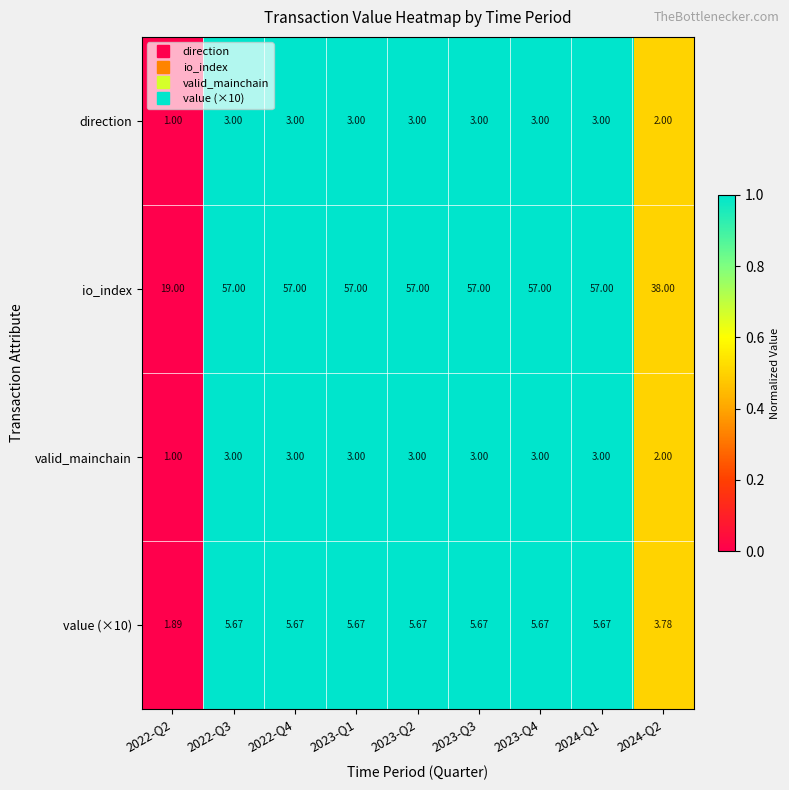

Is the value of valid_mainchain at 2022-Q4 greater than the value of value (×10) at 2023-Q4?

No